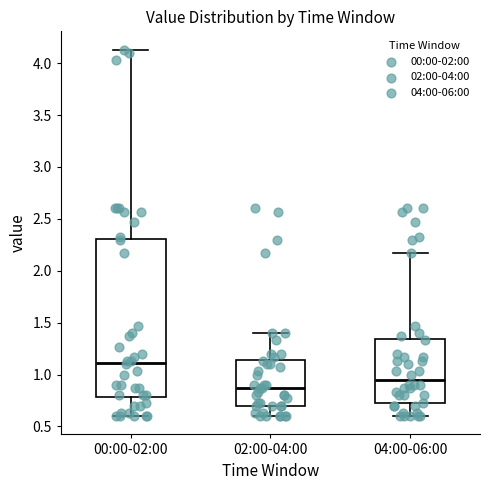

Which box's median line is the highest?

00:00-02:00